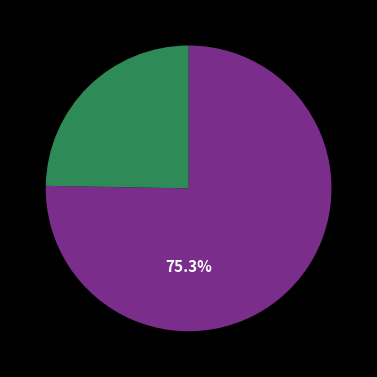

Does any single category account for the majority?

Yes